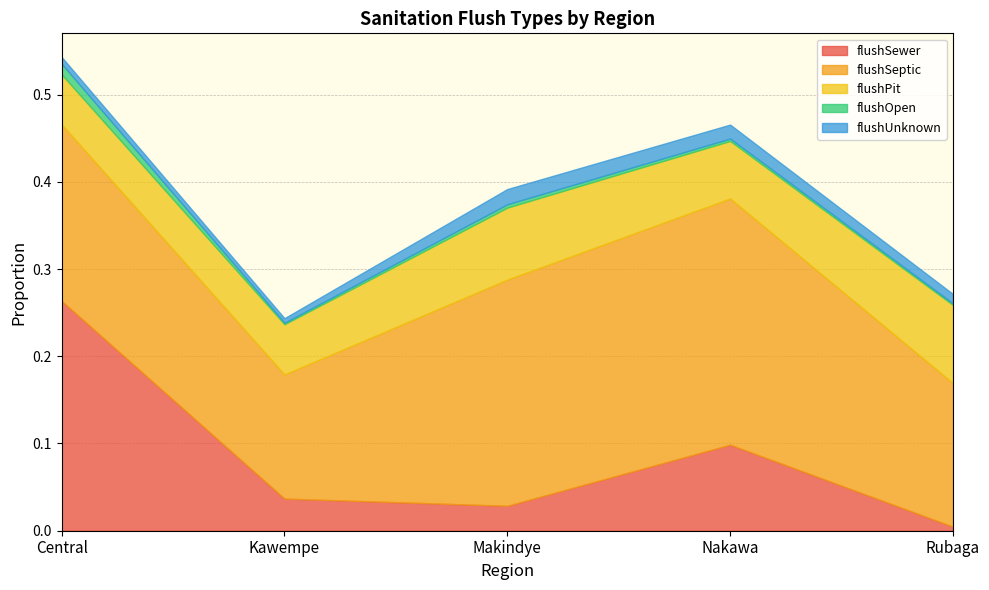

Between Central and Kawempe, which is larger?

Central